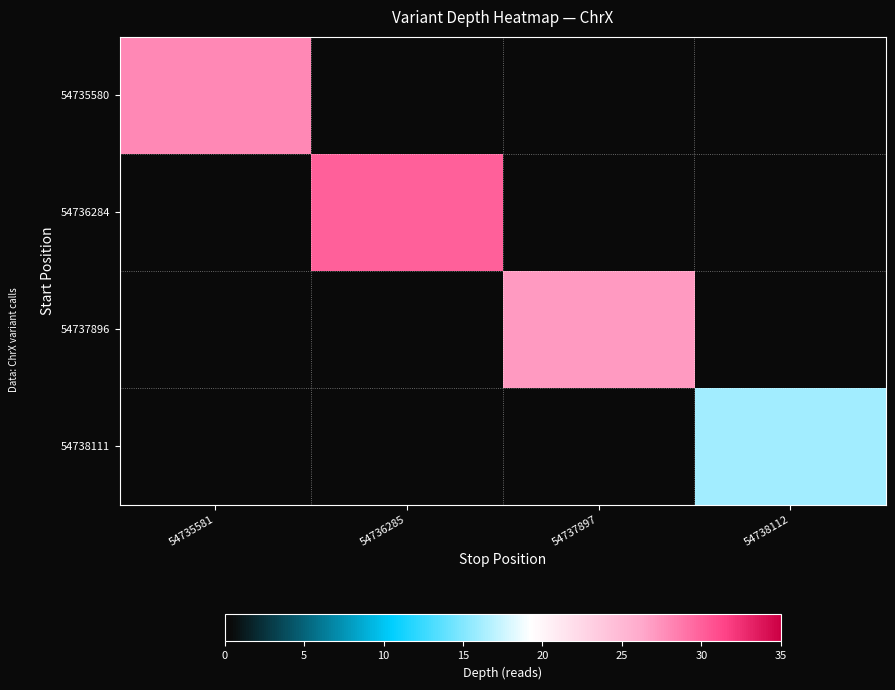

At 54737897, list the series in order from largest to smallest.

54737896, 54735580, 54736284, 54738111